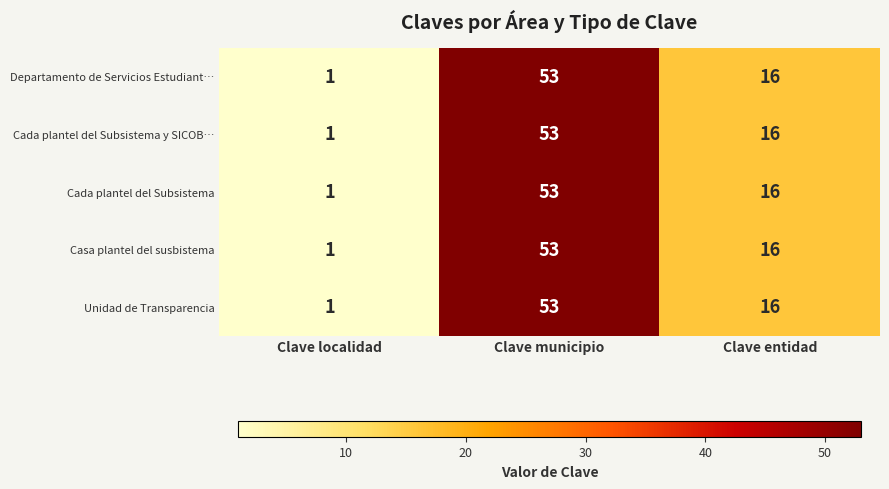

At which label is Cada plantel del Subsistema closest to 27?

Clave entidad